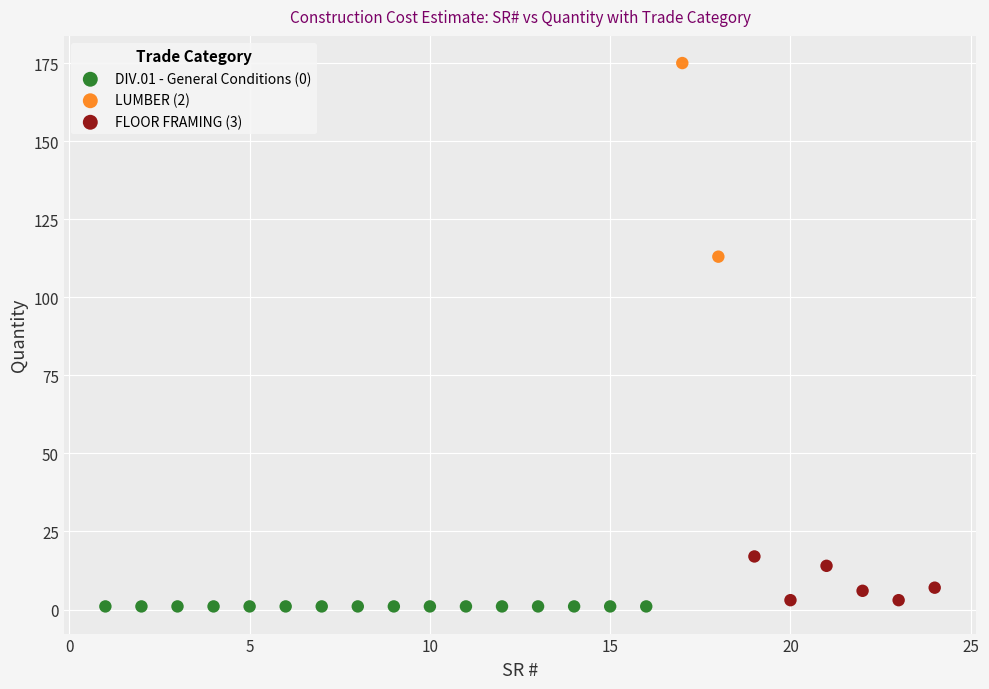

What are all the series names shown in the legend?

DIV.01 - General Conditions (0), LUMBER (2), FLOOR FRAMING (3)